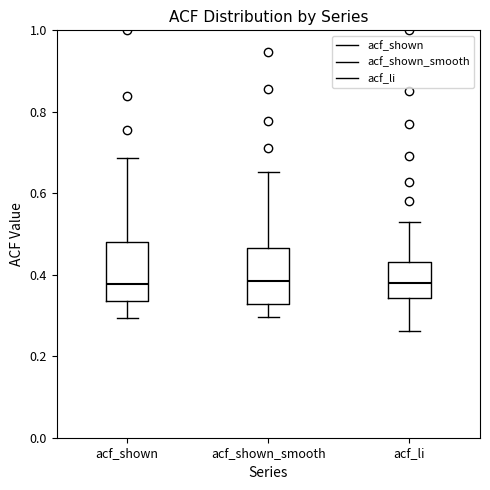

Reading left to right, transcribe this box plot: for each box, give where its median line is, the range the box spans, and where its two whiskers end, as read against the y-axis. The values are not printed on the chart, so give them approximately, as read against the axis.

acf_shown: median 0.38, box 0.34 to 0.48, whiskers 0.30 to 0.68
acf_shown_smooth: median 0.38, box 0.32 to 0.46, whiskers 0.30 to 0.66
acf_li: median 0.38, box 0.34 to 0.44, whiskers 0.26 to 0.54